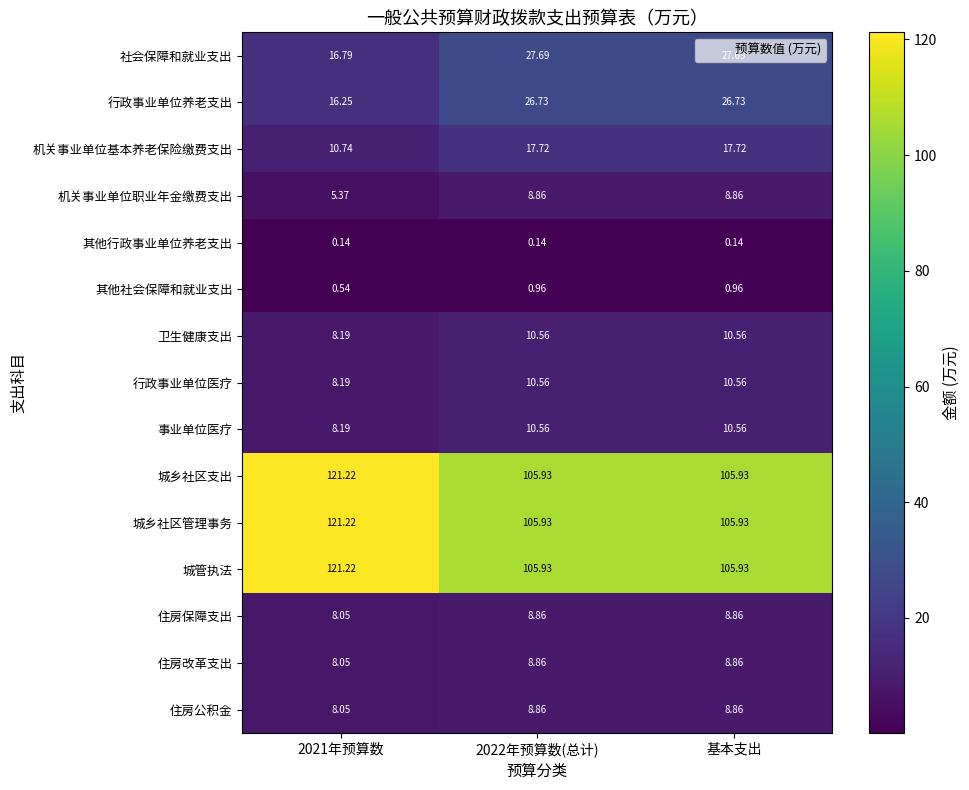

How many series are shown in this chart?

15